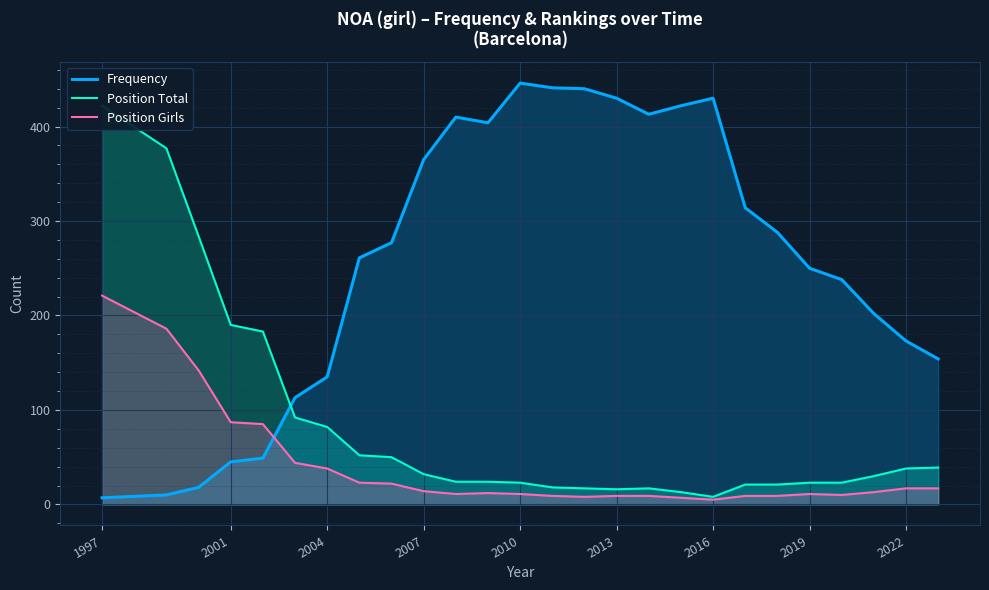

True or false: Position Girls has more than 0 points higher than both neighbors.

True